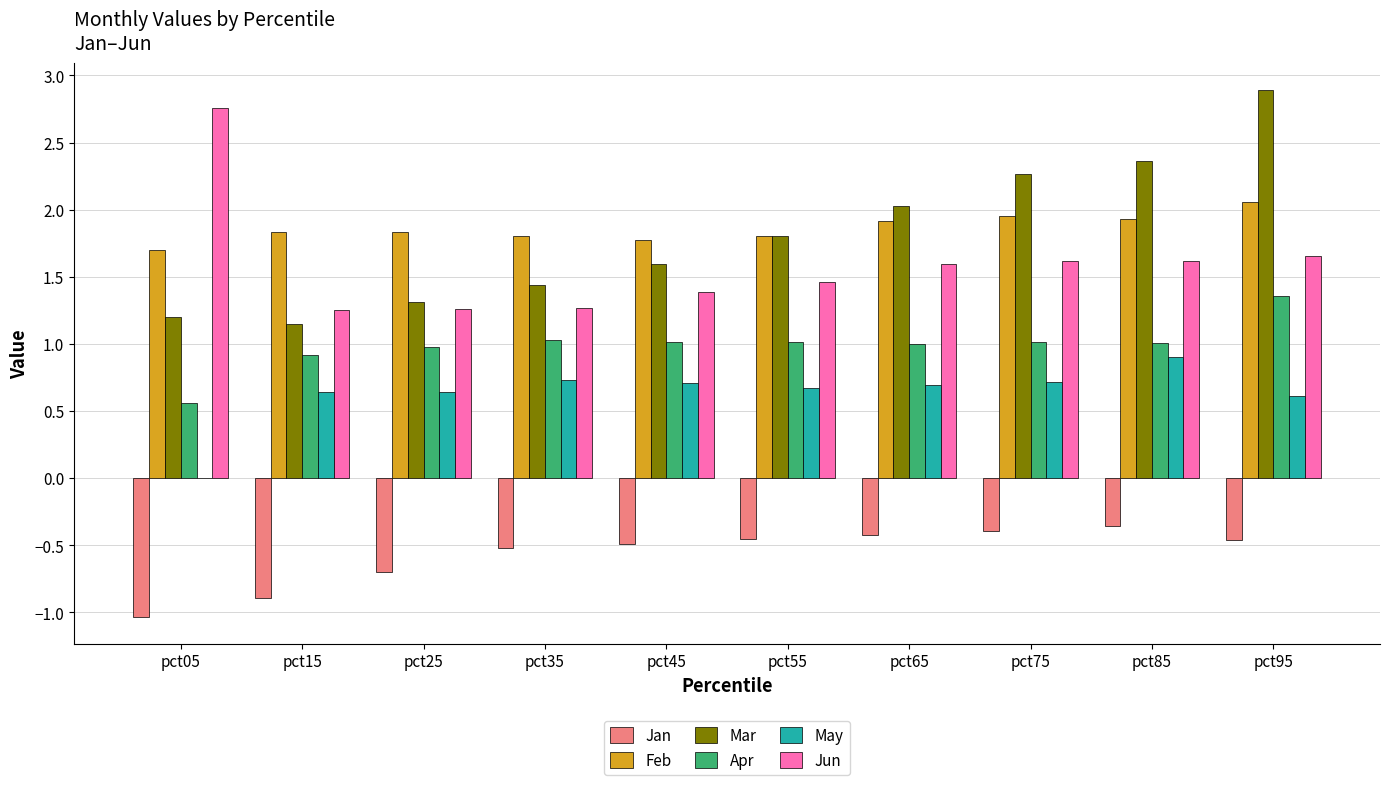

What is the sum of all May values?

6.3